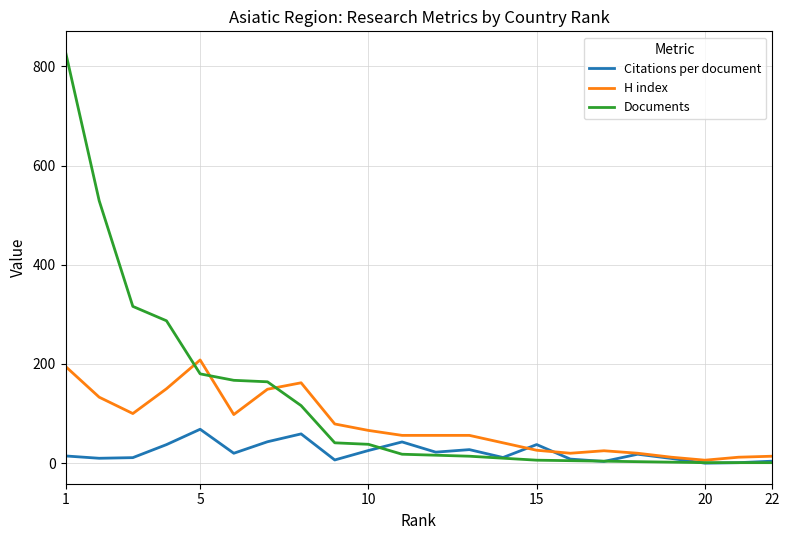

Which series has the largest total across all categories?

Documents